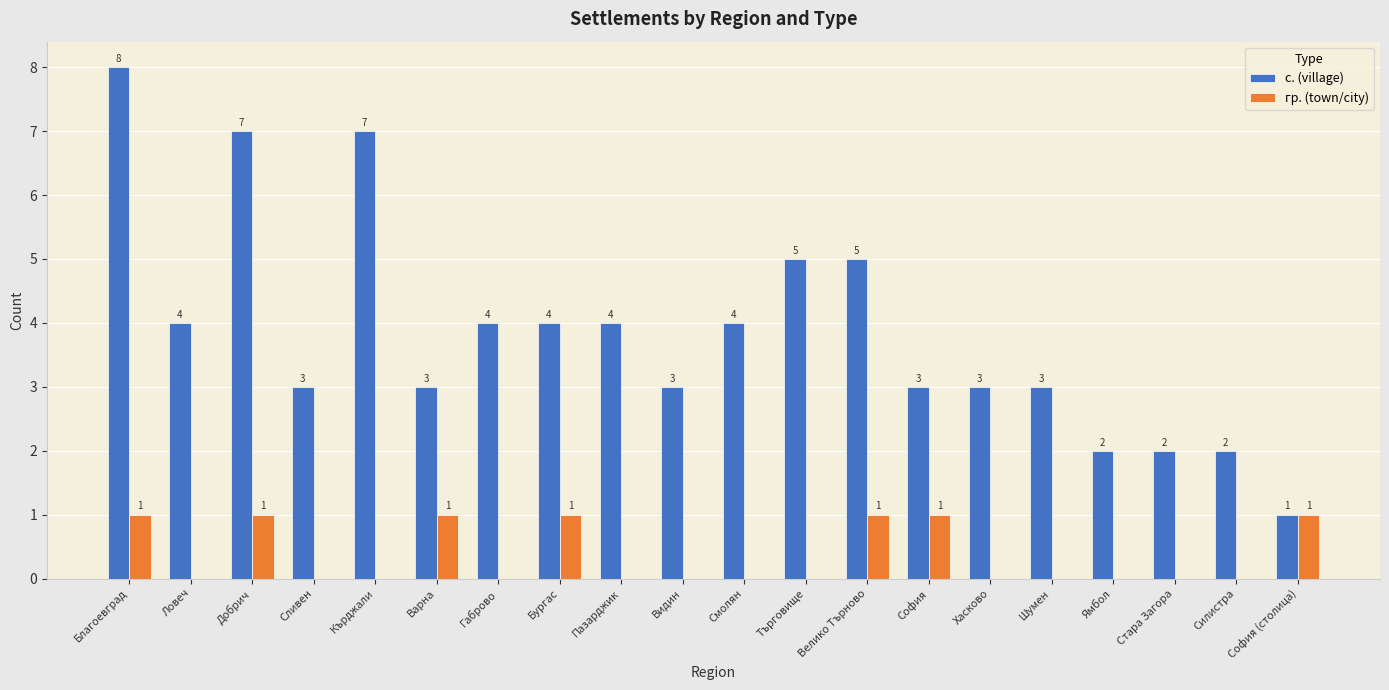

Which series has the largest total across all categories?

с. (village)